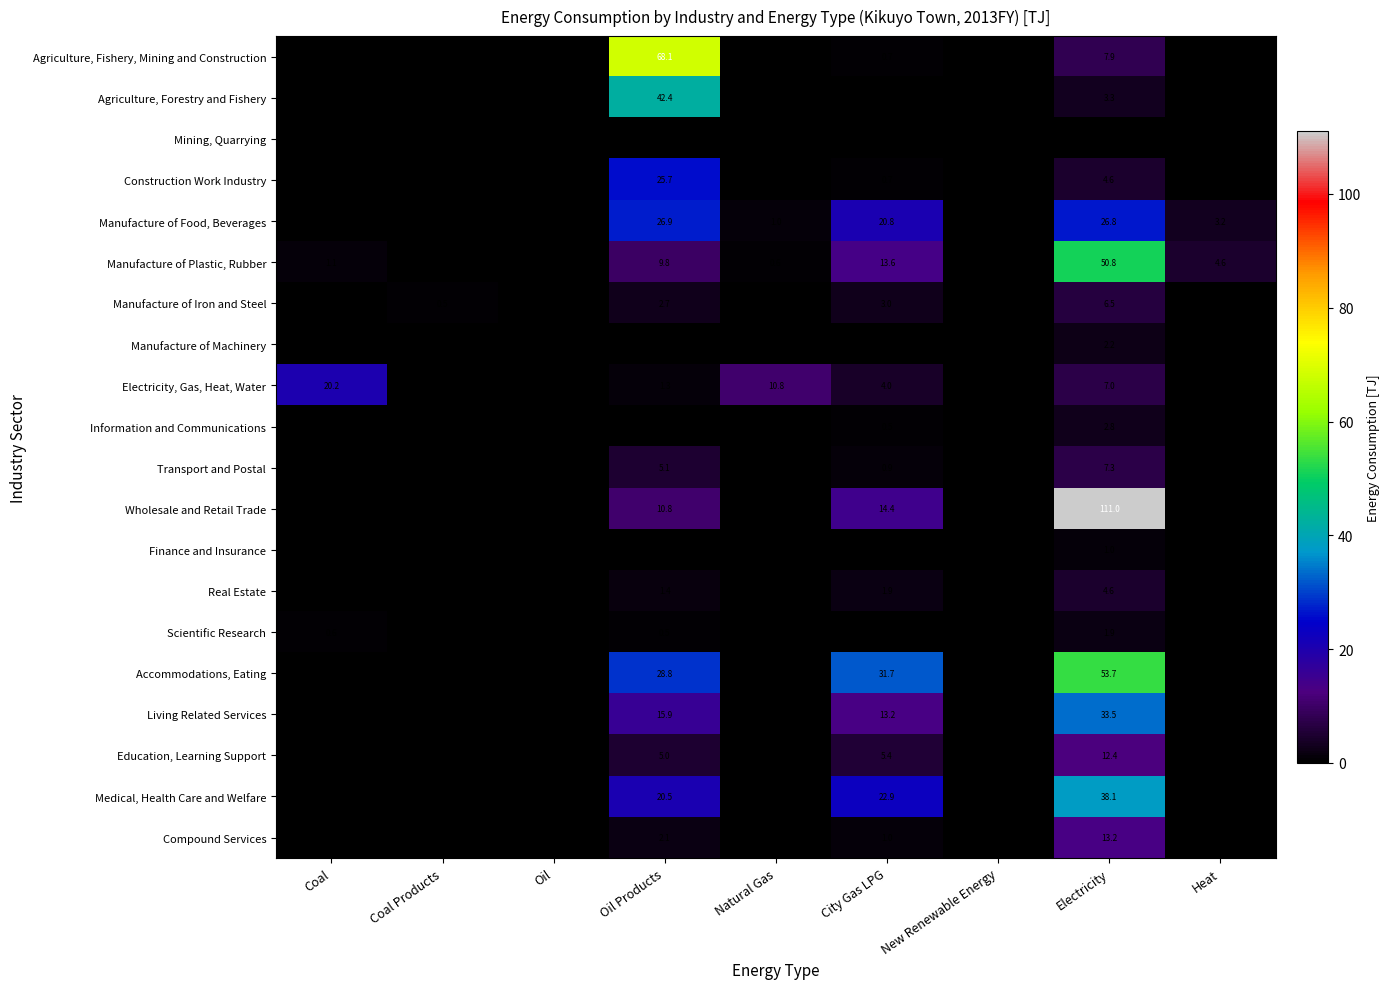

What is the difference between the Manufacture of Plastic, Rubber values at City Gas LPG and Electricity?

37.2